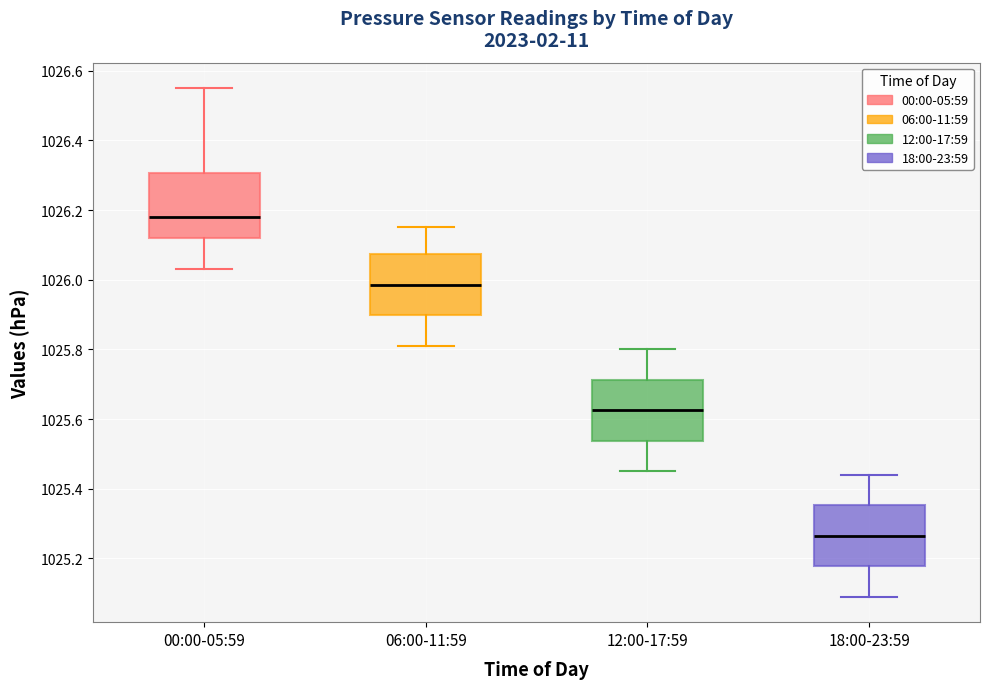

Reading left to right, transcribe this box plot: for each box, give where its median line is, the range the box spans, and where its two whiskers end, as read against the y-axis. The values are not printed on the chart, so give them approximately, as read against the axis.

00:00-05:59: median 1026.18, box 1026.12 to 1026.30, whiskers 1026.04 to 1026.56
06:00-11:59: median 1025.98, box 1025.90 to 1026.08, whiskers 1025.82 to 1026.16
12:00-17:59: median 1025.62, box 1025.54 to 1025.72, whiskers 1025.46 to 1025.80
18:00-23:59: median 1025.26, box 1025.18 to 1025.36, whiskers 1025.10 to 1025.44